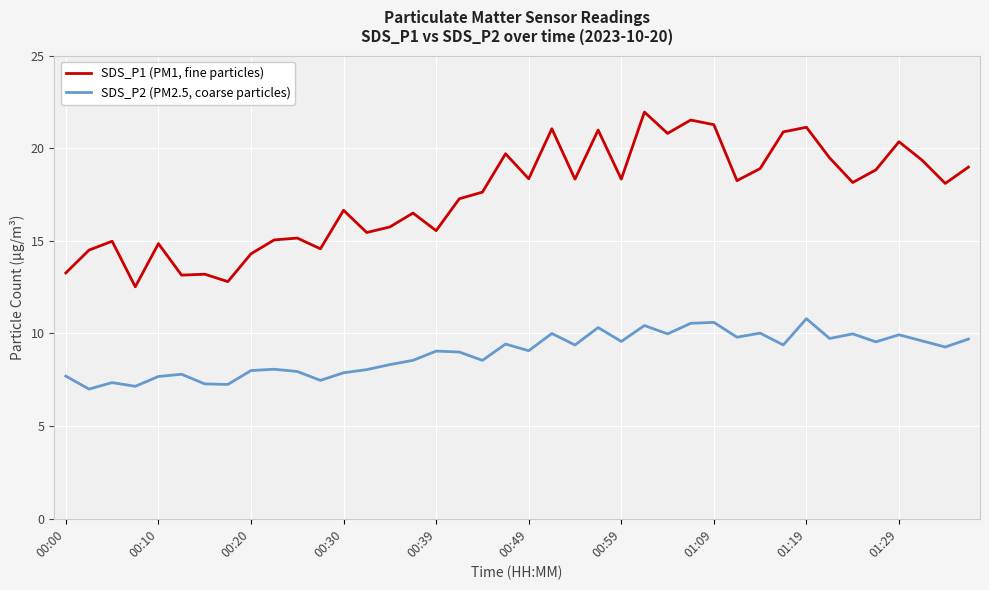

Which series has the largest range (max minus min)?

SDS_P1 (PM1, fine particles)